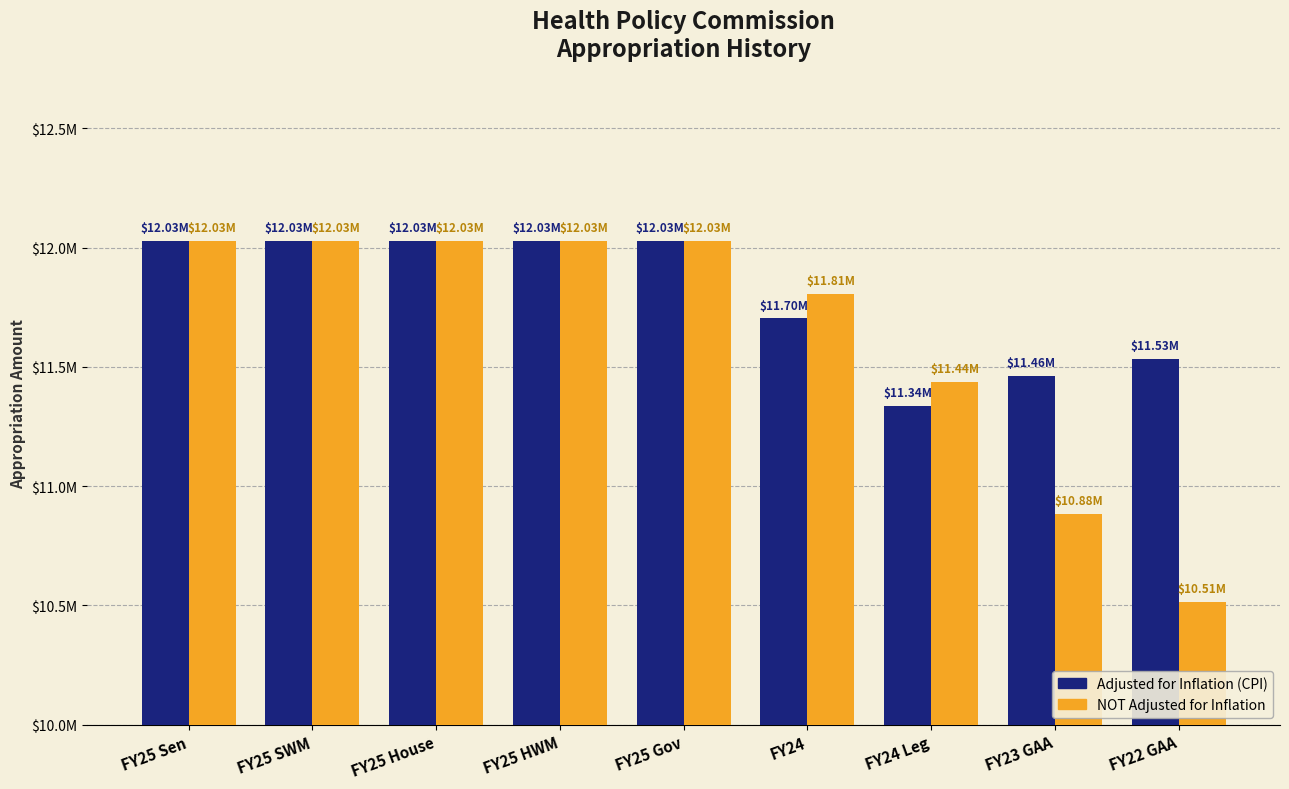

Does the chart contain any negative values?

No